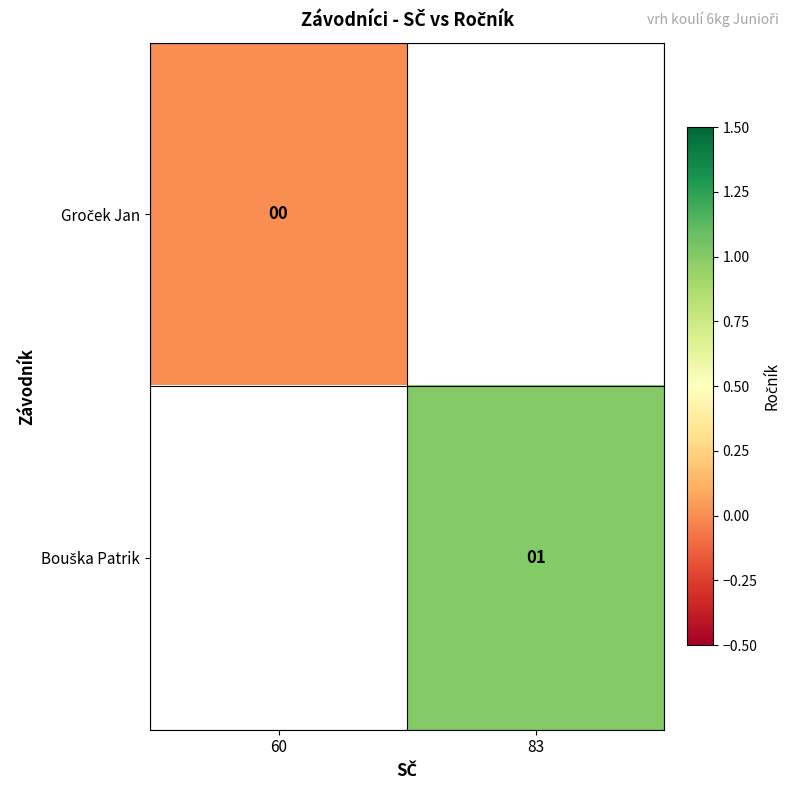

True or false: Groček Jan has a value of 0.0 at 60.

True